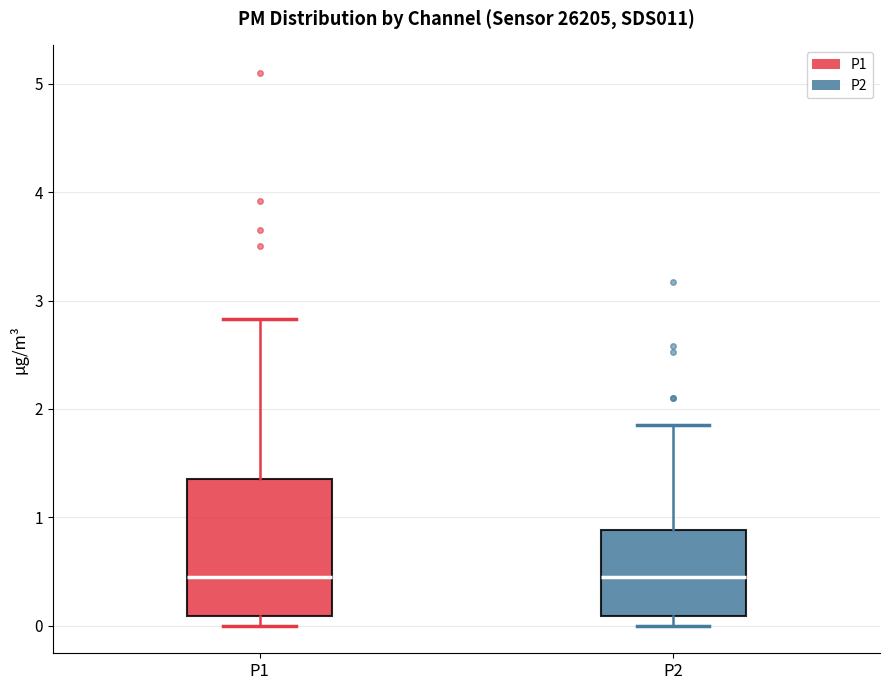

Reading left to right, read every box against the y-axis: the position of its median line, the range the box covers, and the ends of its whiskers. The values are not printed on the chart, so give them approximately, as read against the axis.

P1: median 0.5, box 0.1 to 1.4, whiskers 0.0 to 2.8
P2: median 0.5, box 0.1 to 0.9, whiskers 0.0 to 1.9